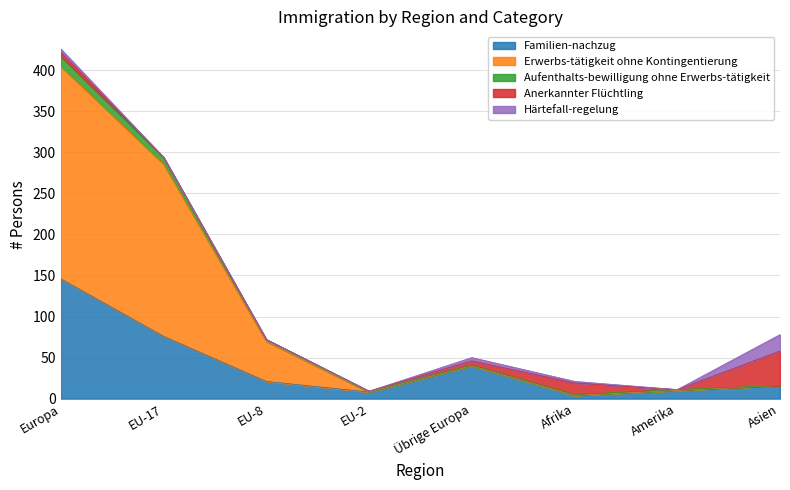

The Familien-nachzug series shows 40 at Übrige Europa. True or false?

True